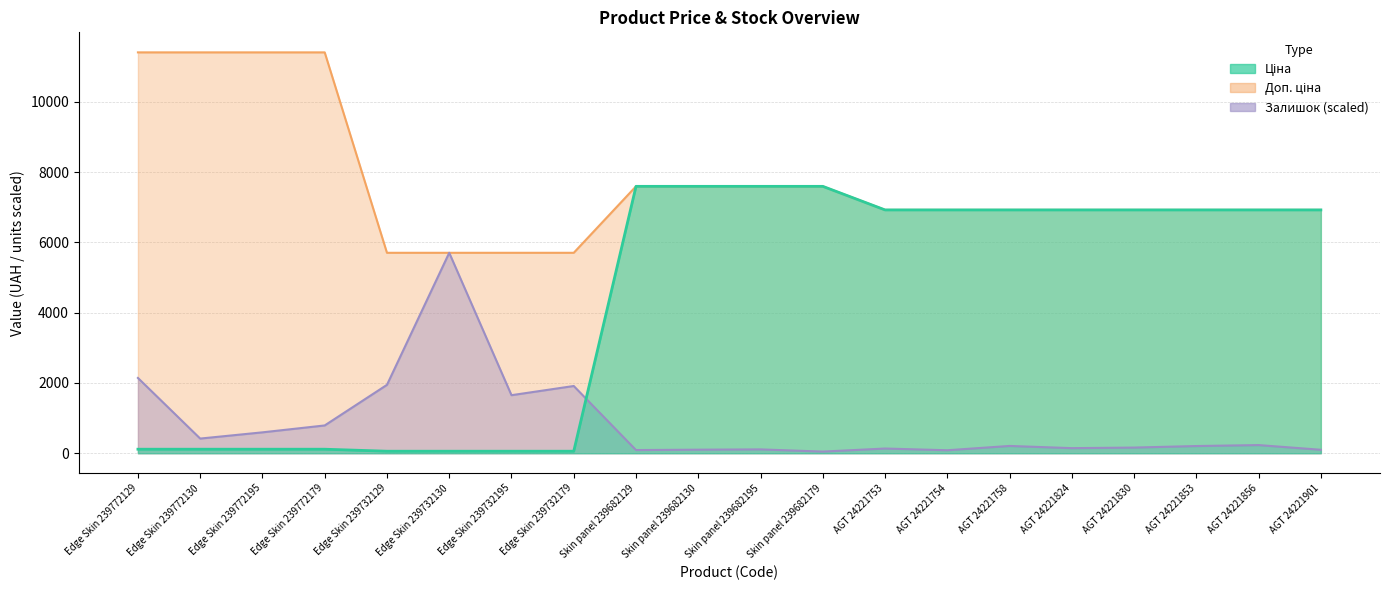

What is the label of the 14th point from the right?

Edge Skin 239732195